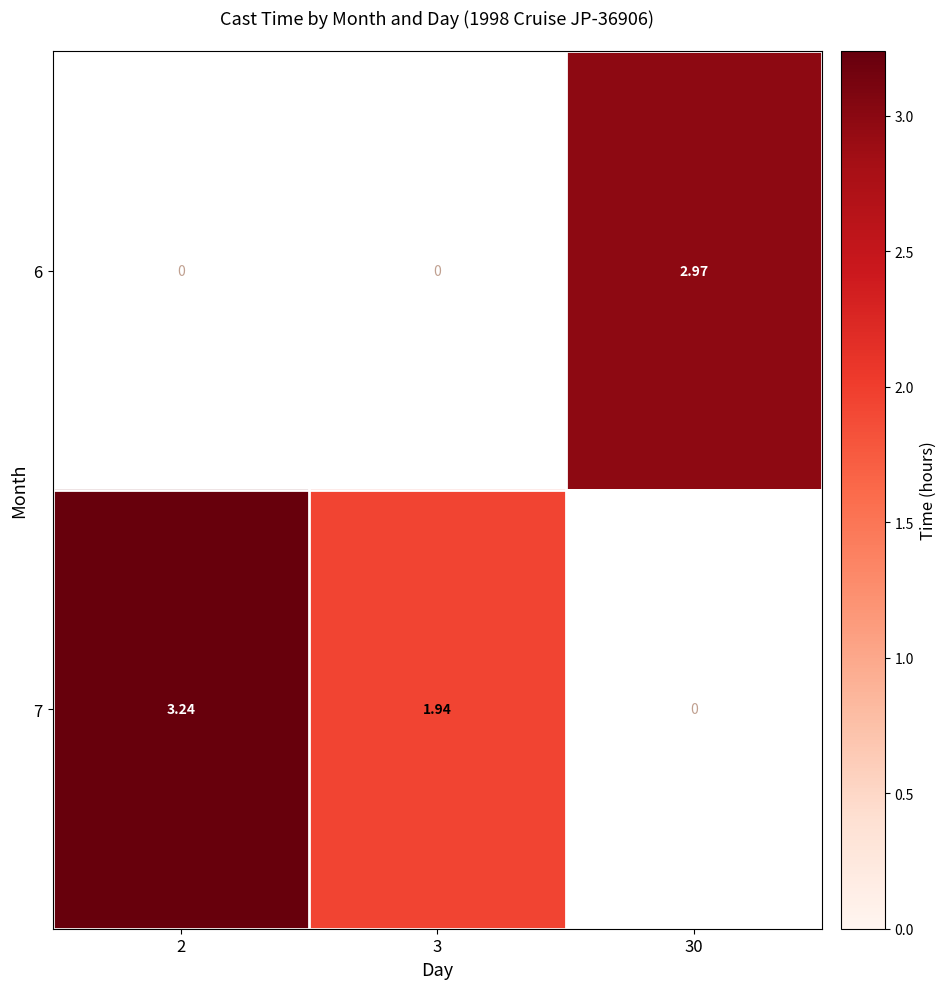

What is the approximate value of 6 at 30?

3.0